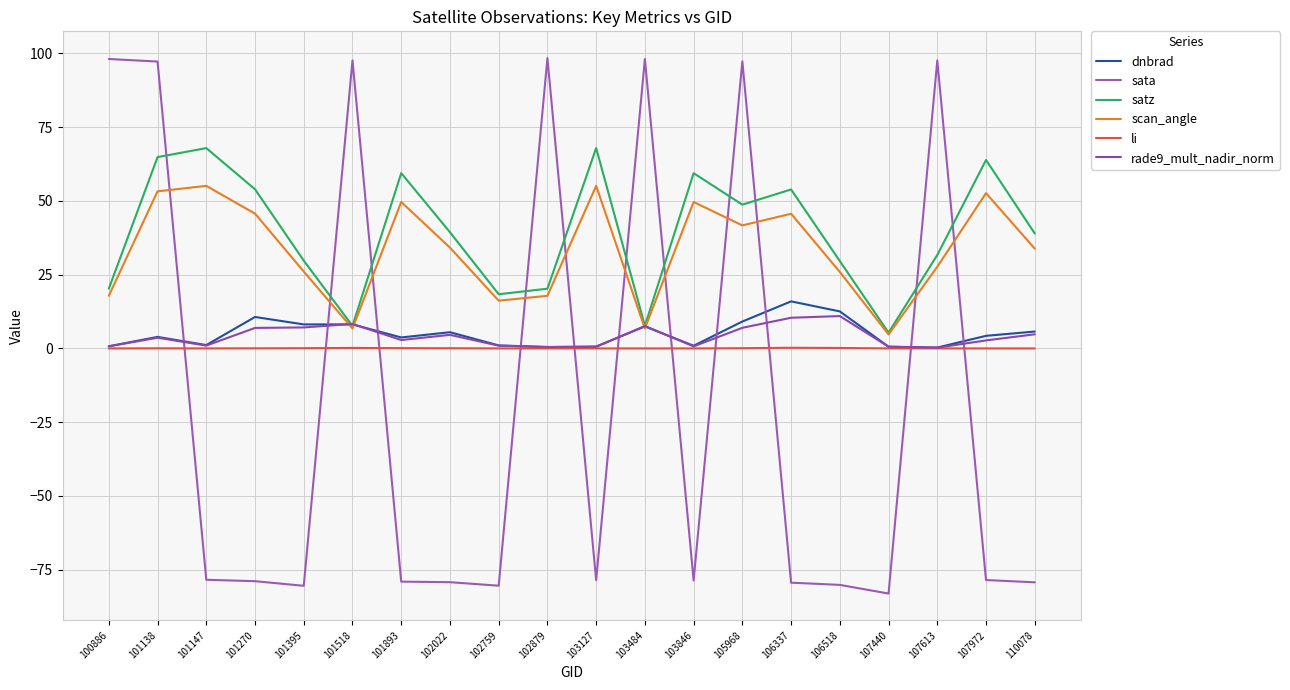

At which label does satz first exceed 39?

101138